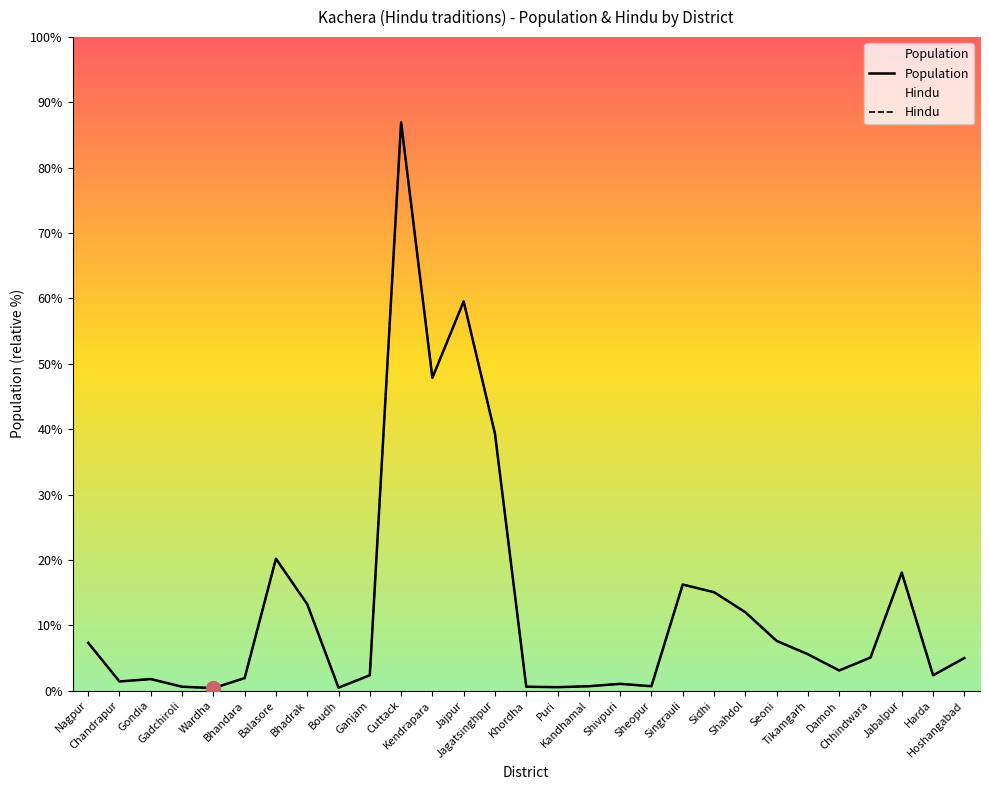

Count the number of categories in the chart.

29